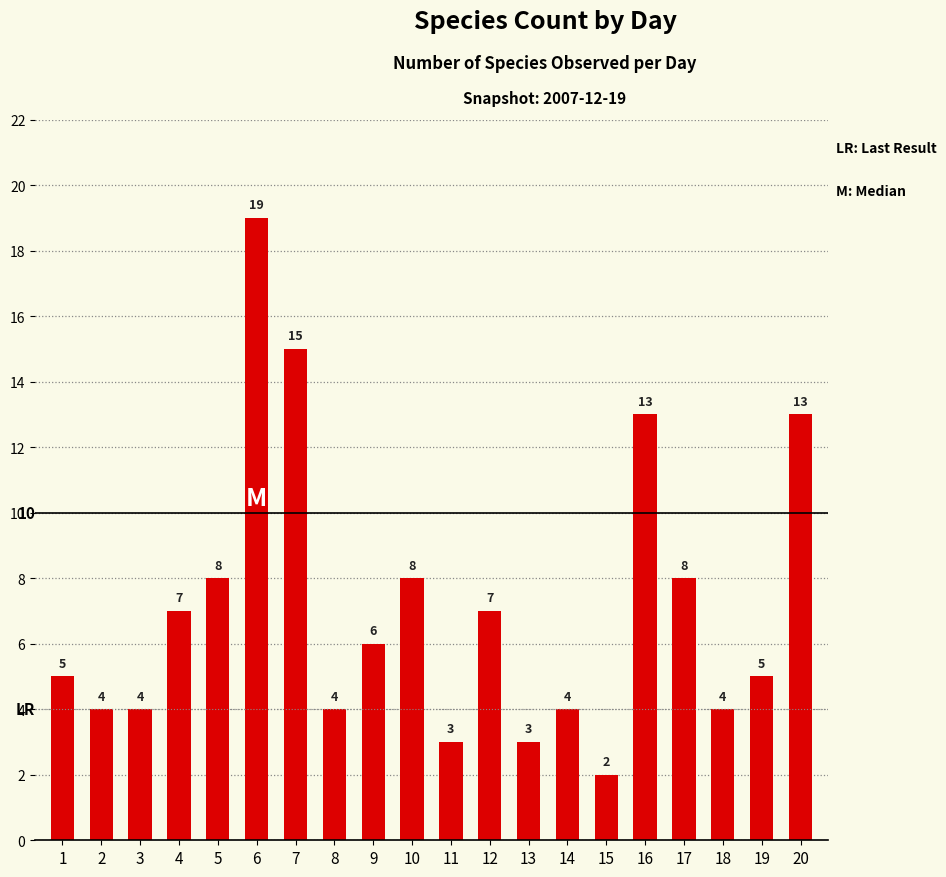

What is the ratio of the value at 13 to the value at 1?

0.6